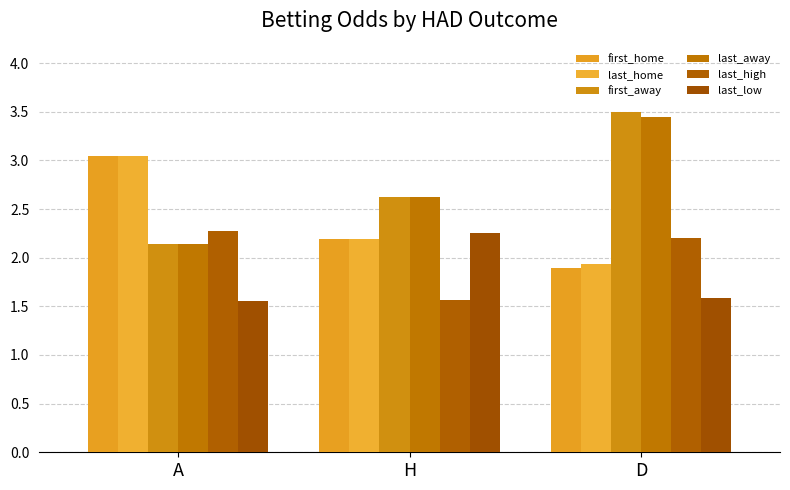

Is the value of last_low at D greater than the value of last_away at D?

No